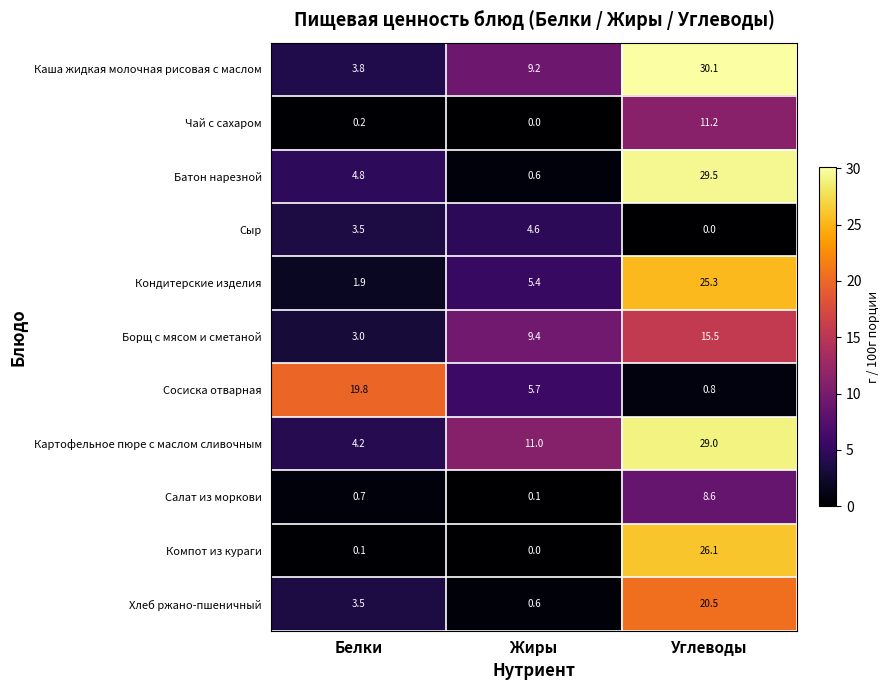

What is the total value across all series at Жиры?

46.6